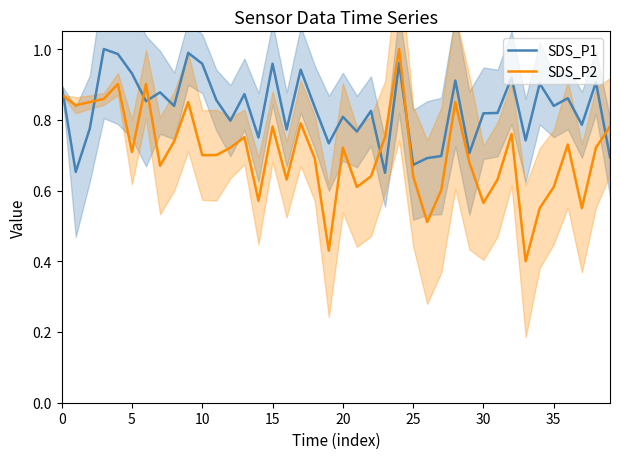

What is the label of the 23rd point from the right?

17